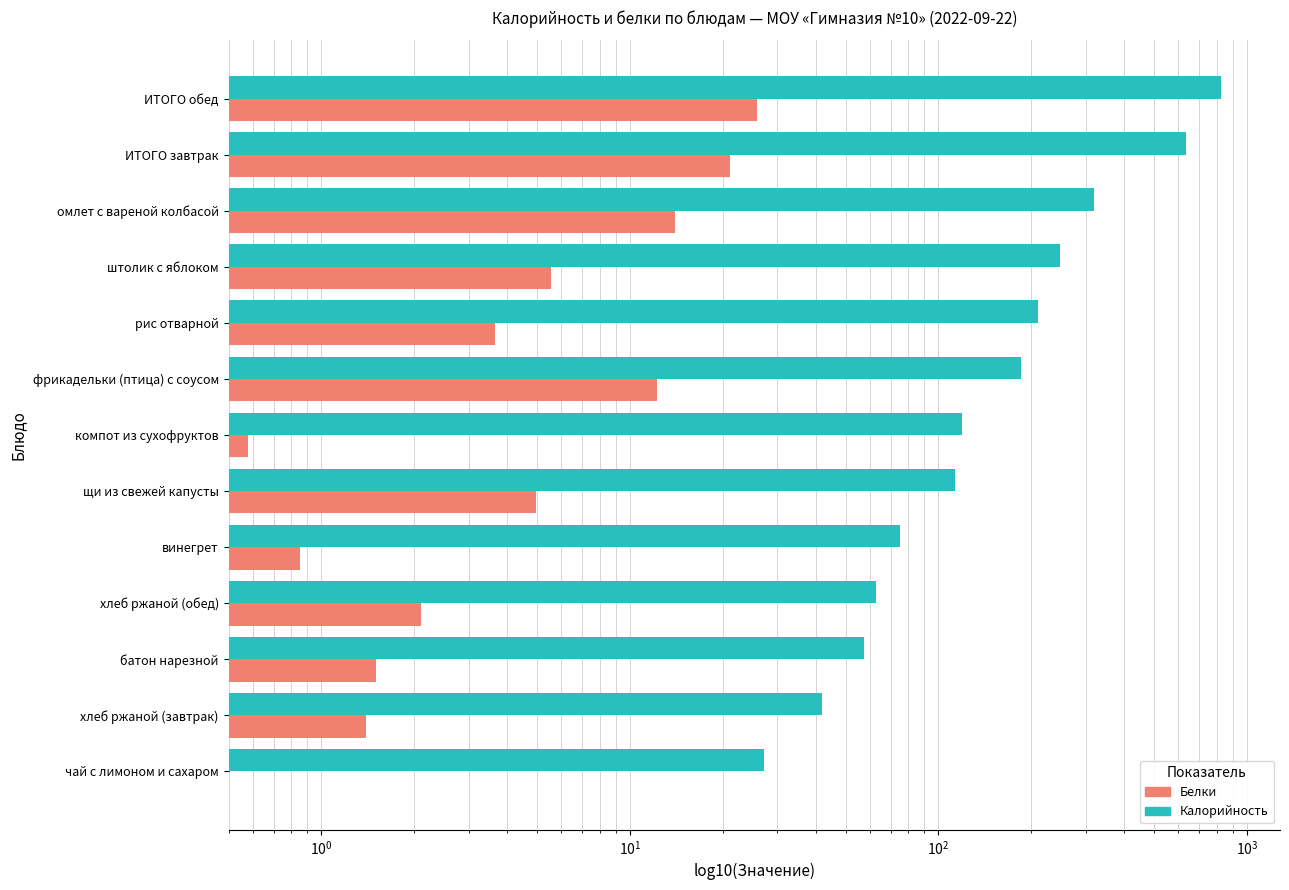

Reading left to right, extract all data points from this chart.

Калорийность: 27.3	42.0	57.2	63.0	75.1	113.3	119.5	185.4	209.7	247.8	319.1	636.2	823.2
Белки: 0.1	1.4	1.5	2.1	0.8	5.0	0.6	12.3	3.6	5.6	14.0	21.1	25.9